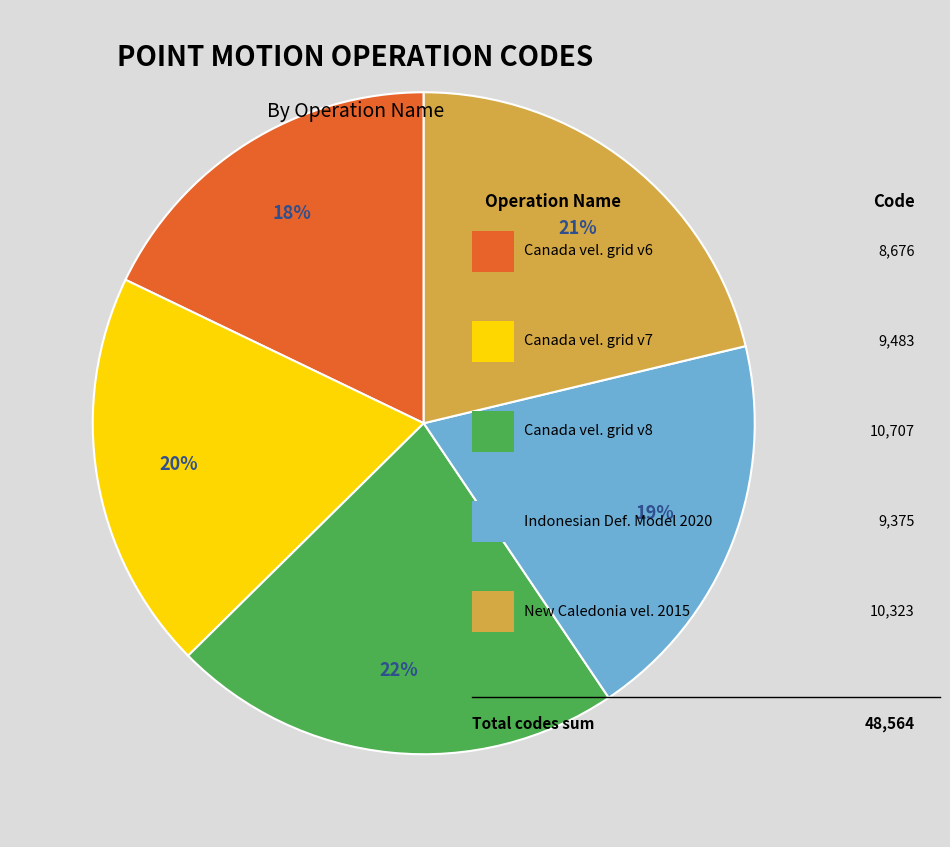

To the nearest percent, what is the average slice percentage?

20%